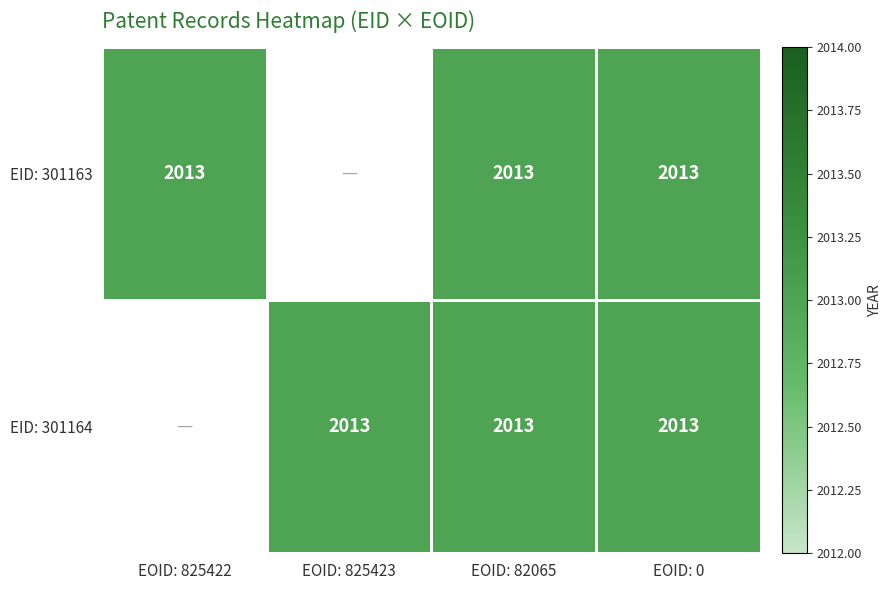

What is the sum of the EID: 301163 values at EOID: 825422 and EOID: 0?

4026